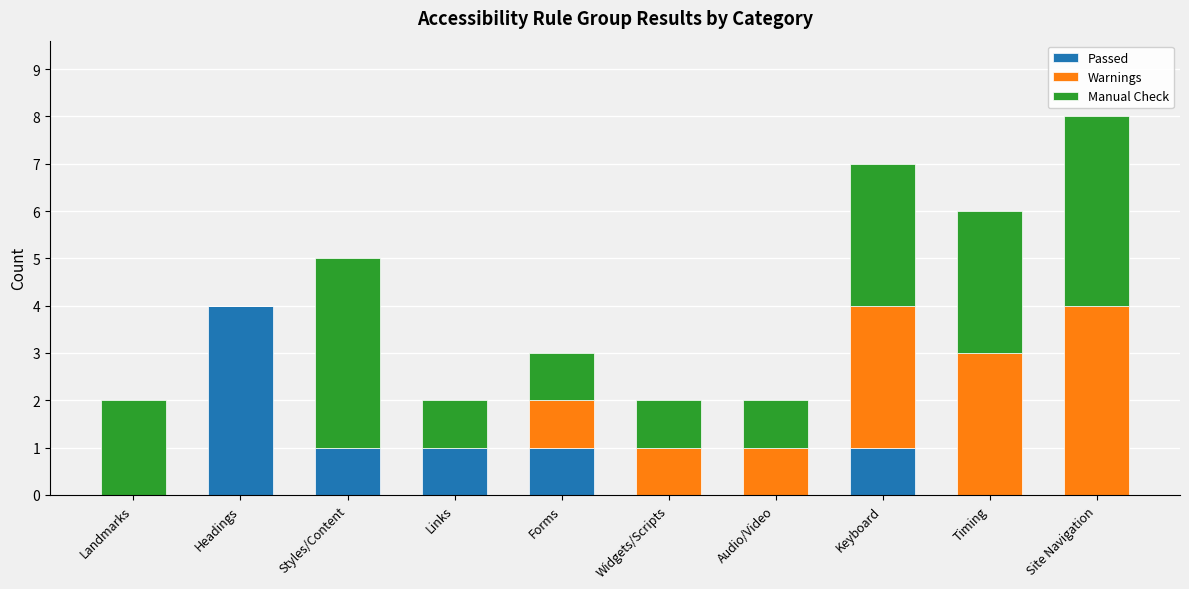

Reading left to right, what are the values for Passed?

Landmarks=0	Headings=4	Styles/Content=1	Links=1	Forms=1	Widgets/Scripts=0	Audio/Video=0	Keyboard=1	Timing=0	Site Navigation=0